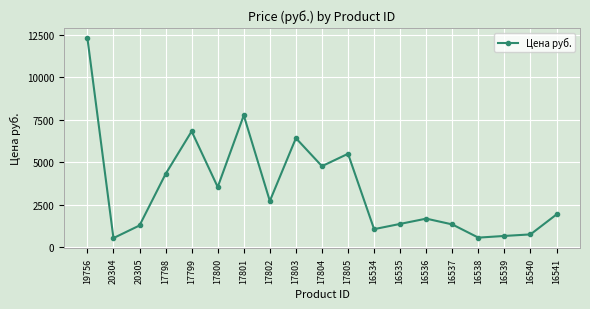

At which category does the data reach its first local valley?

20304